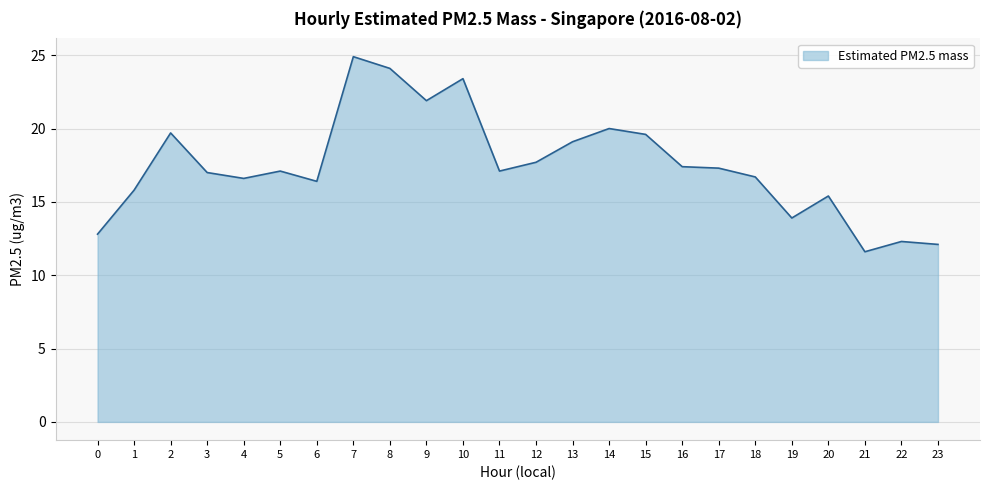

What is the approximate value at 6?

16.4